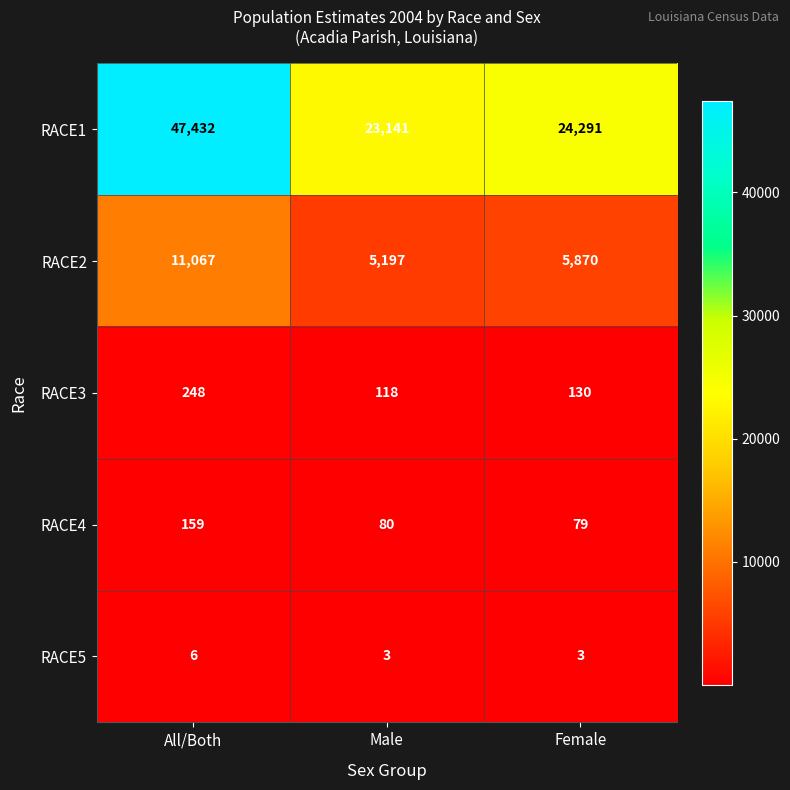

What is the maximum value shown in the chart?

47432